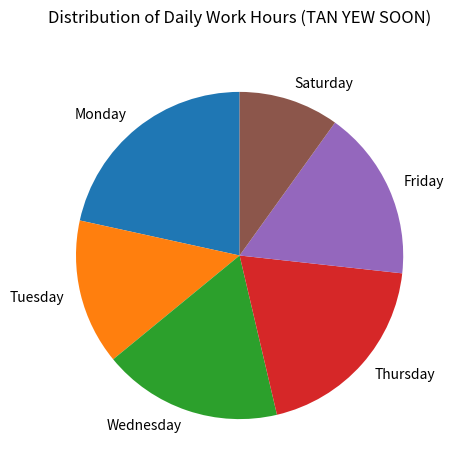

Rank the categories by value from lowest to highest.

Saturday, Tuesday, Friday, Wednesday, Thursday, Monday